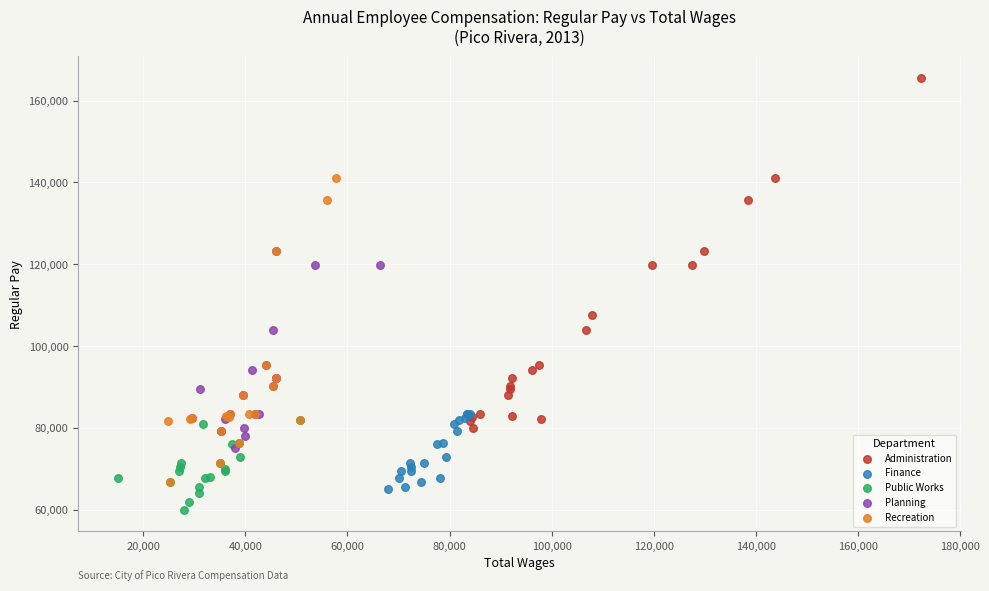

Which series contains the lowest Y value?

Public Works